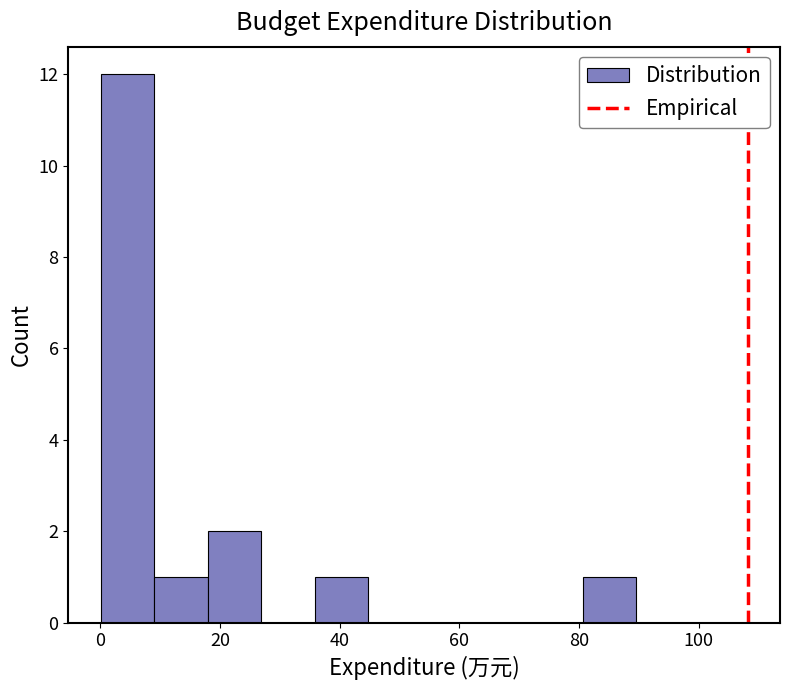

Reading left to right, list every bar in this chart as the range it spans on the x-axis followed by its height. Neither the bar edges nor the heights are printed on the chart, so give them approximately, as read against the axes.

0 to 10: 12
10 to 18: 1
18 to 26: 2
26 to 36: 0
36 to 44: 1
44 to 54: 0
54 to 62: 0
62 to 72: 0
72 to 80: 0
80 to 90: 1